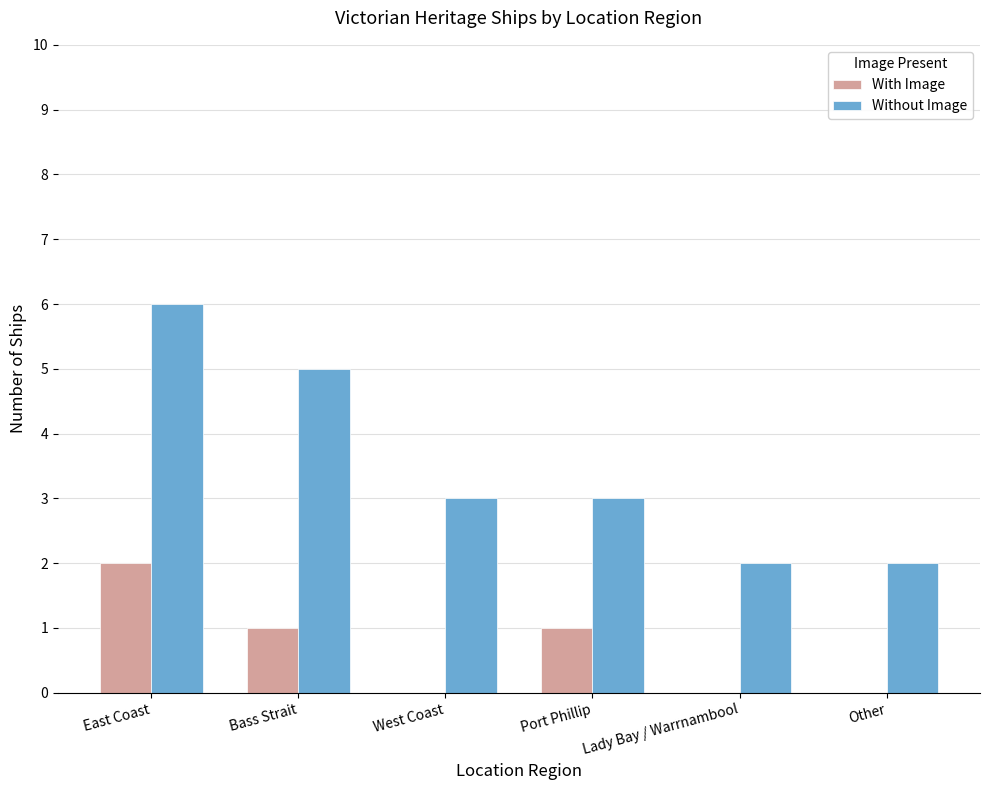

Is the value of Without Image at Other greater than the value of With Image at Bass Strait?

Yes